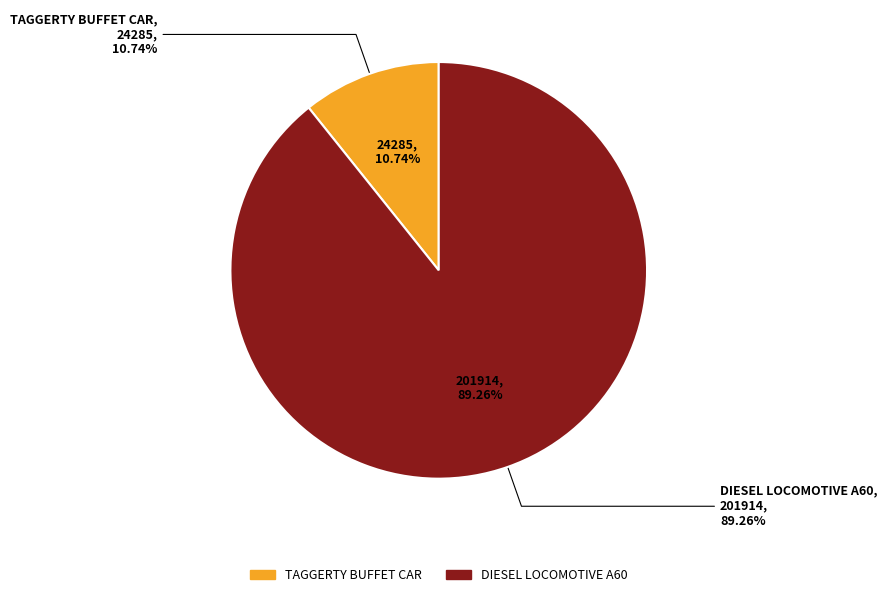

To the nearest percent, what portion does TAGGERTY BUFFET CAR represent?

11%